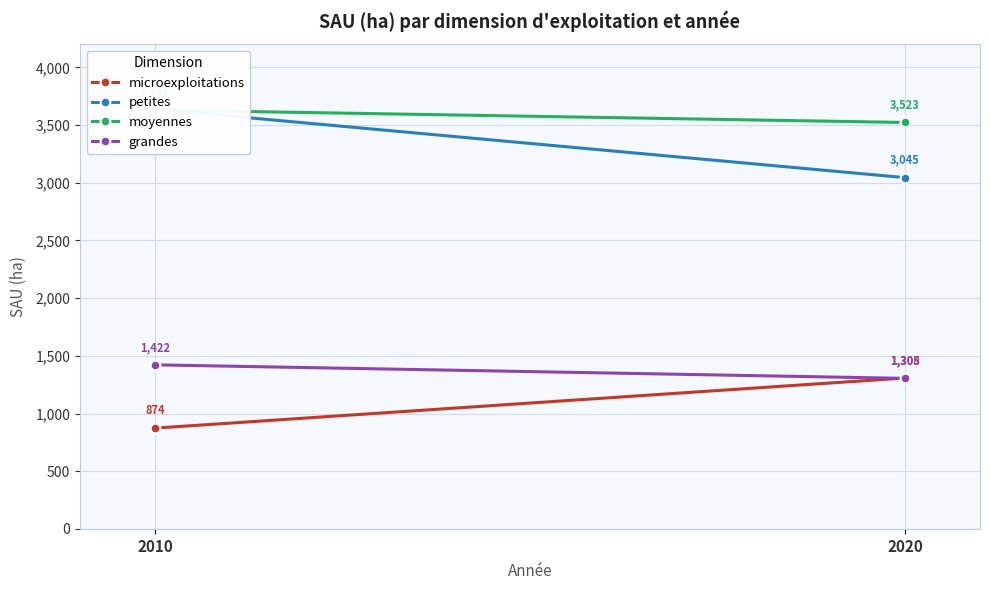

Where does the moyennes series first go above 3631?

2010